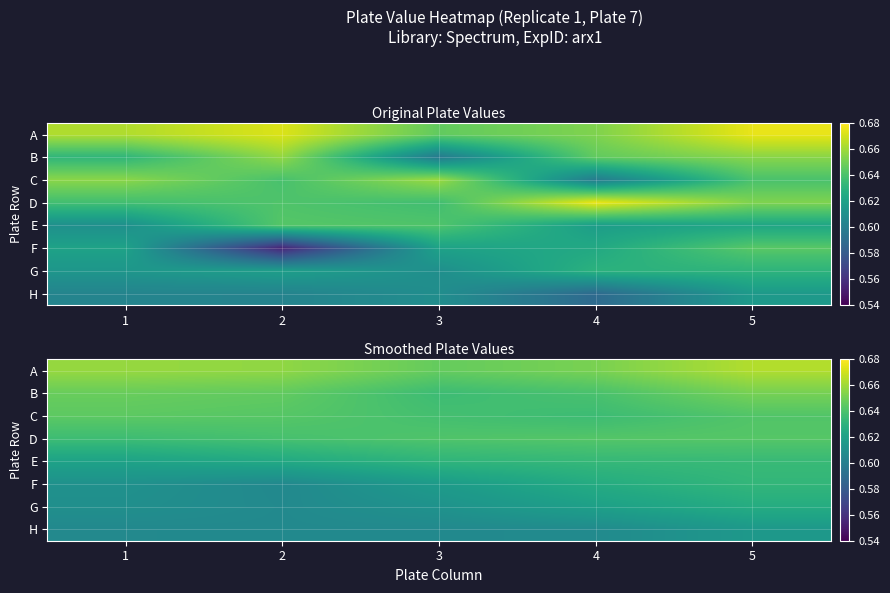

The value of H at 5 is 1.0. True or false?

False